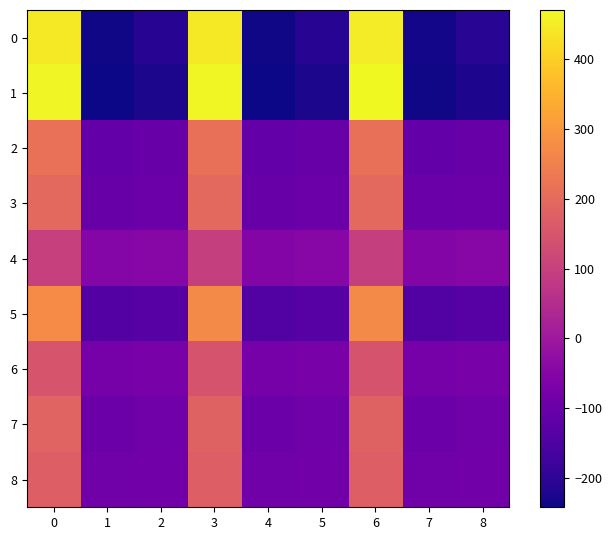

What is the spread (max minus min) of values at 8?

177.4